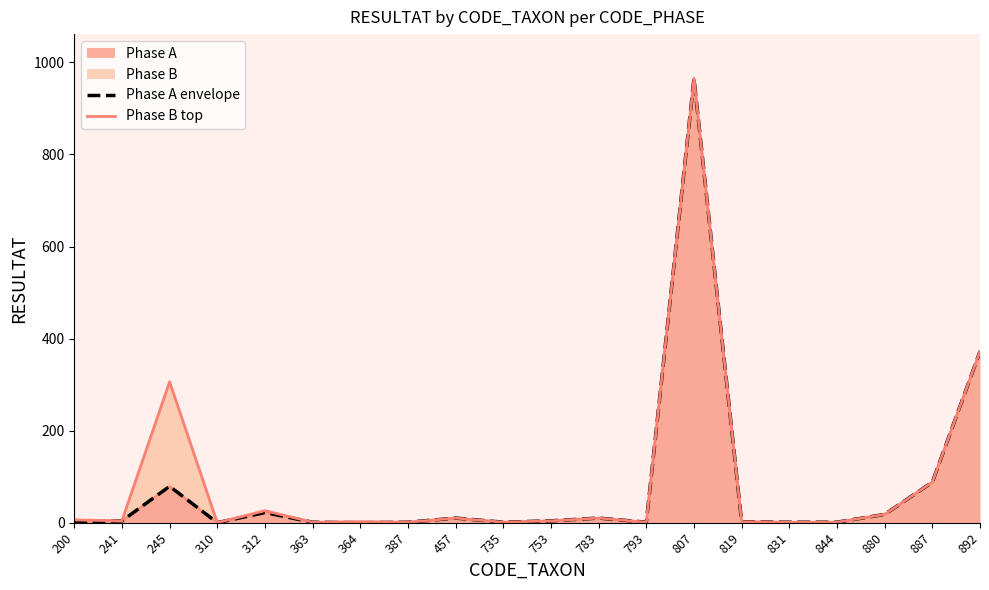

Is it true that Phase A envelope equals 1 at 363?

True